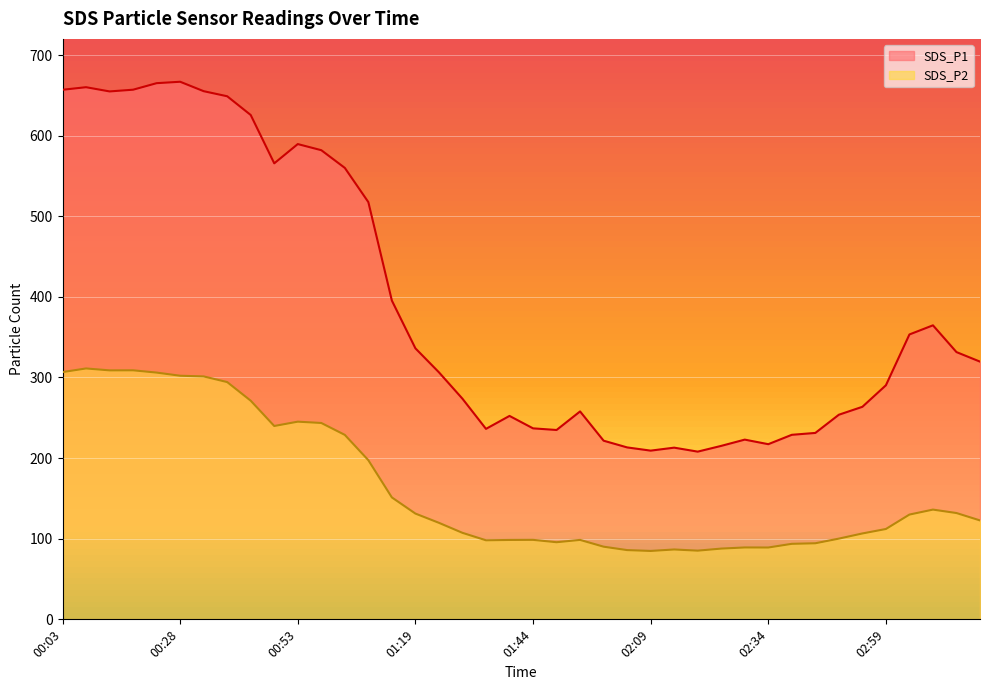

How many lines are shown in the chart?

2